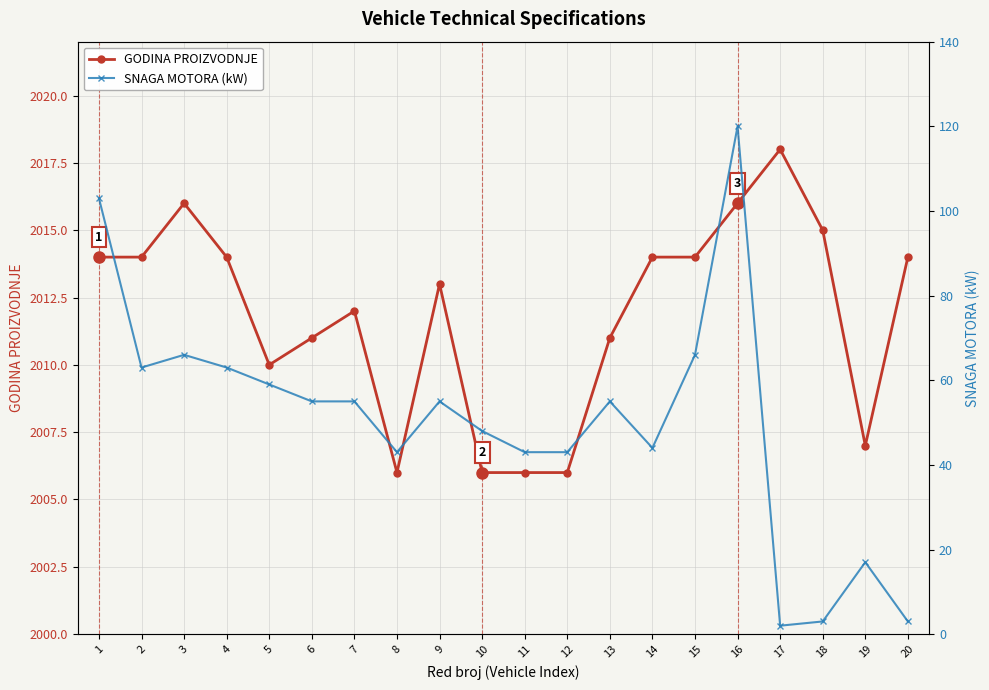

True or false: GODINA PROIZVODNJE and SNAGA MOTORA (kW) intersect in this chart.

False